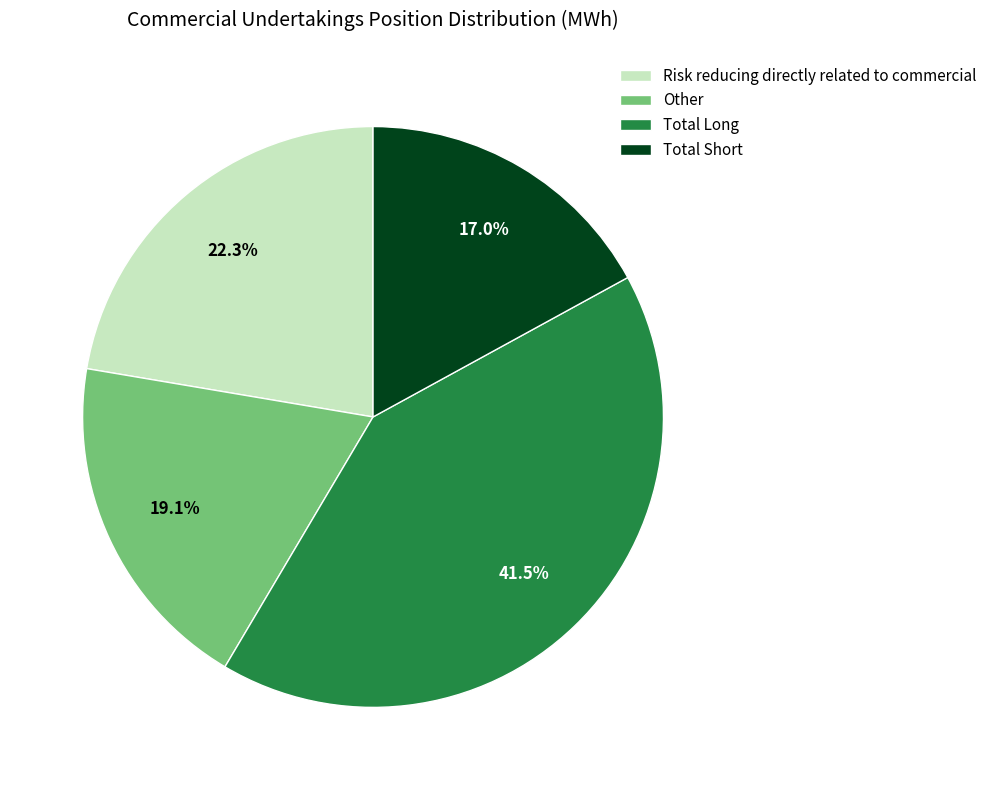

Combined, do Risk reducing directly related to commercial and Total Long account for over 50%?

Yes